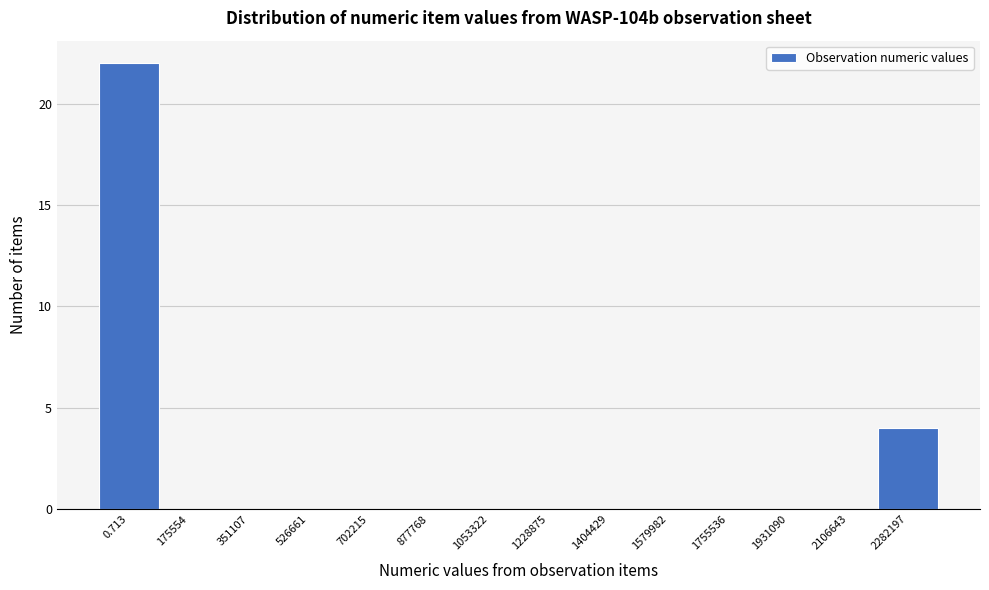

Reading left to right, transcribe all the data shown in this chart.

0.713=22	175554=0	351107=0	526661=0	702215=0	877768=0	1053322=0	1228875=0	1404429=0	1579982=0	1755536=0	1931090=0	2106643=0	2282197=4